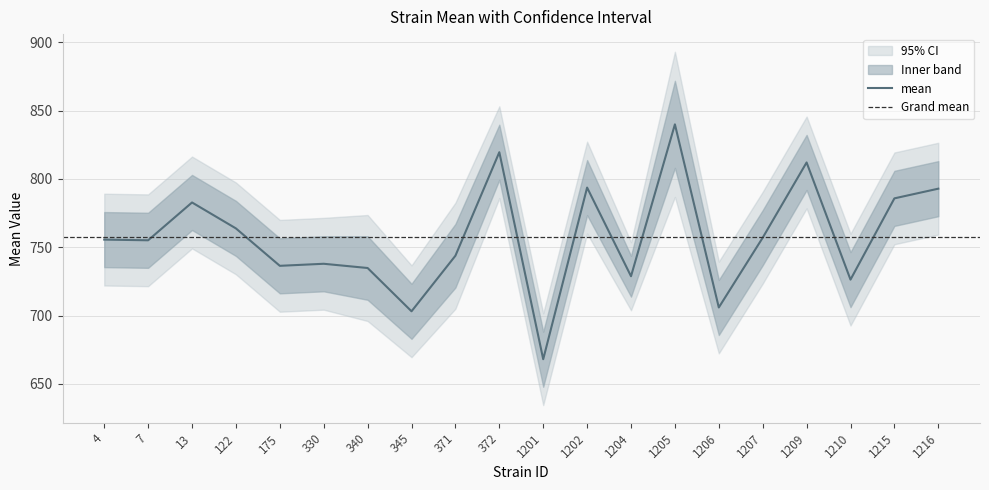

The mean series shows 312.8 at 345. True or false?

False